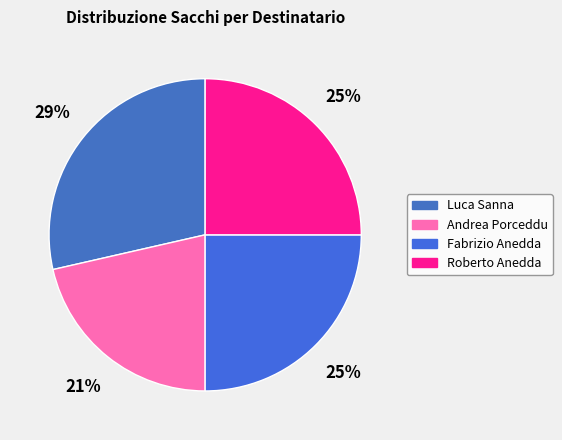

How many segments does this pie chart have?

4